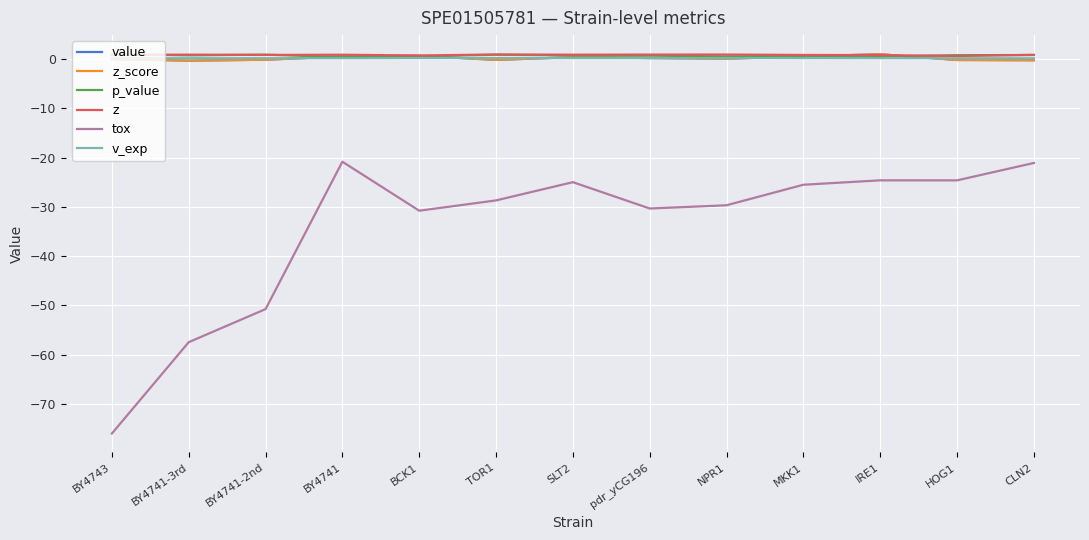

How many data points does each series have?

13